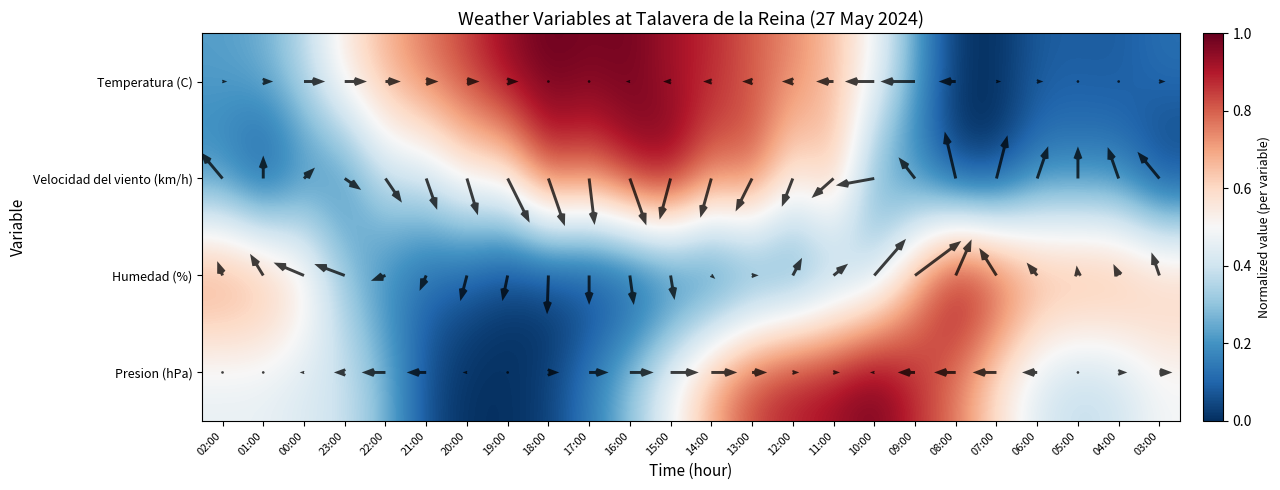

List the labels in order of Velocidad del viento (km/h) value, largest first.

15:00, 16:00, 18:00, 13:00, 17:00, 14:00, 11:00, 20:00, 19:00, 12:00, 22:00, 21:00, 10:00, 02:00, 00:00, 23:00, 09:00, 06:00, 05:00, 04:00, 01:00, 08:00, 07:00, 03:00